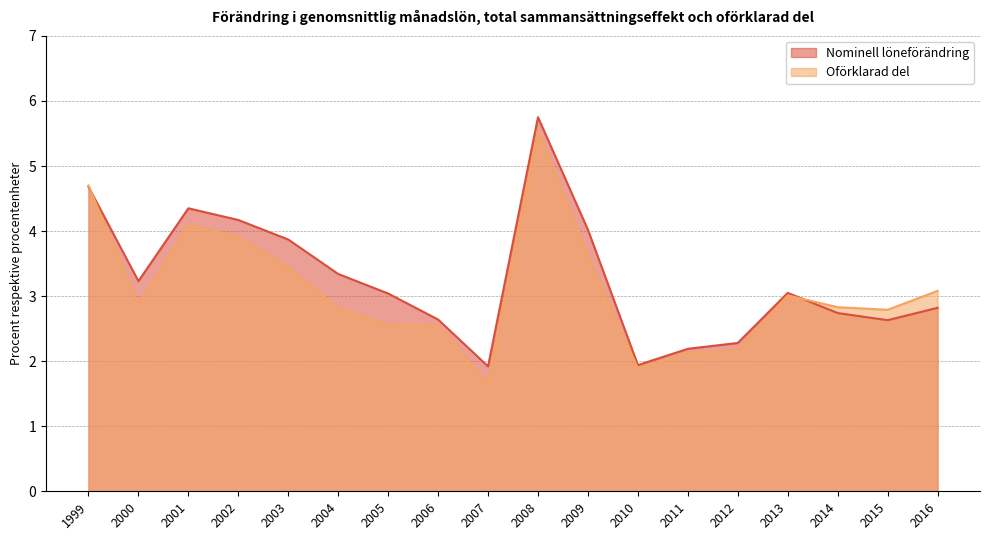

Where does the Nominell löneförändring series first go above 3?

1999